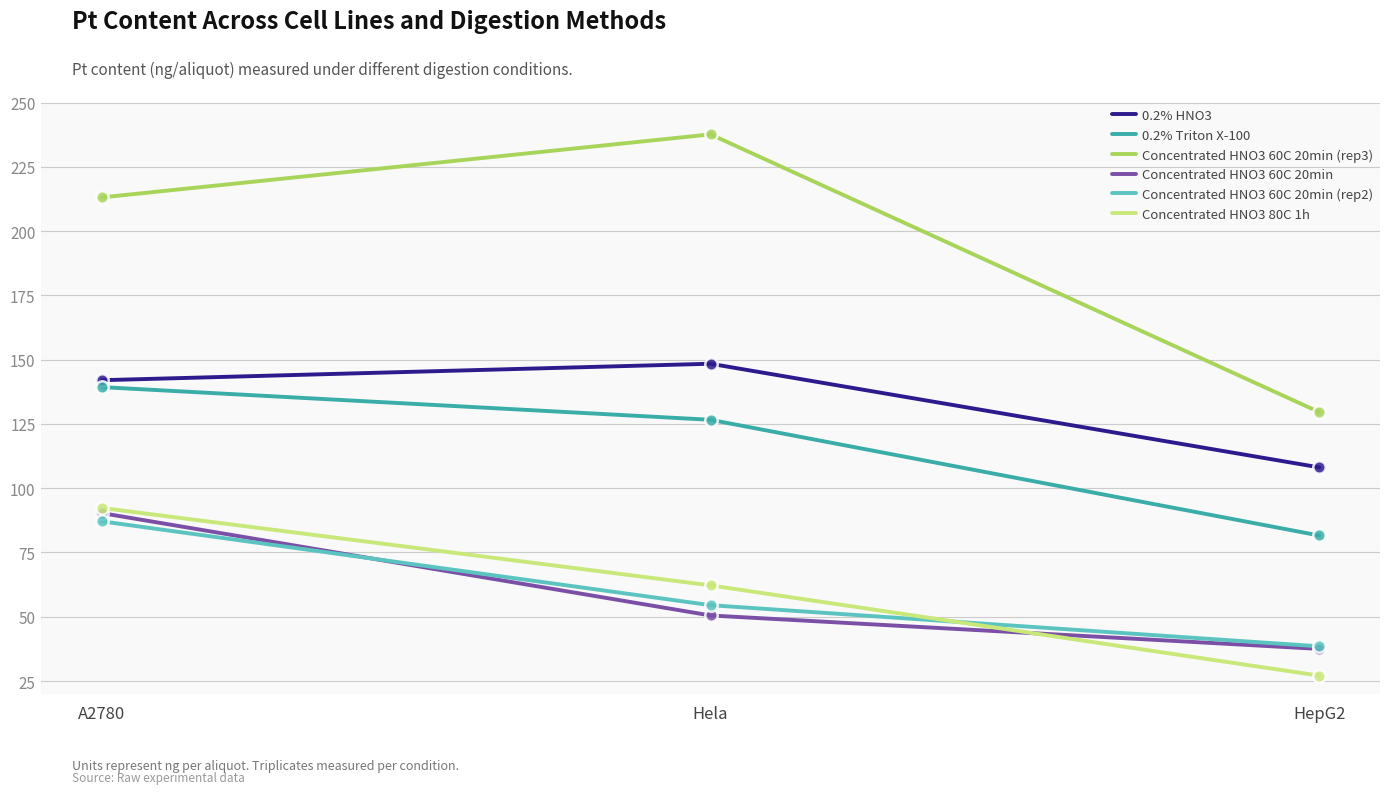

Which series changed the most between A2780 and HepG2?

Concentrated HNO3 60C 20min (rep3)